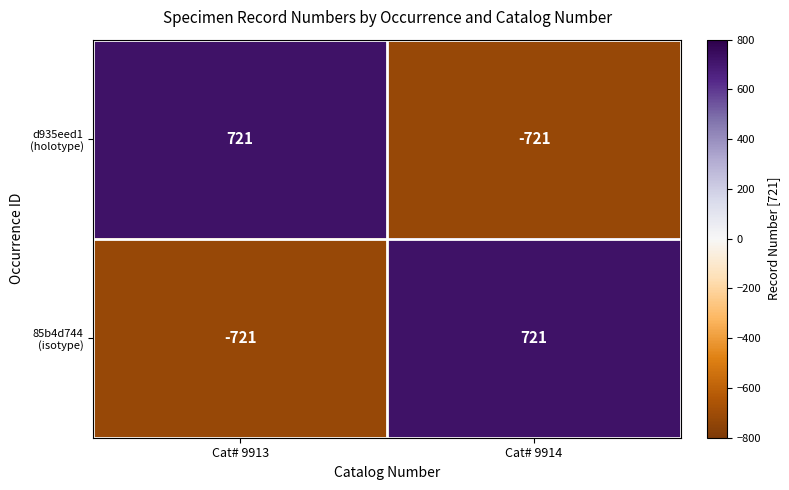

What is the spread (max minus min) of values at Cat# 9914?

1442